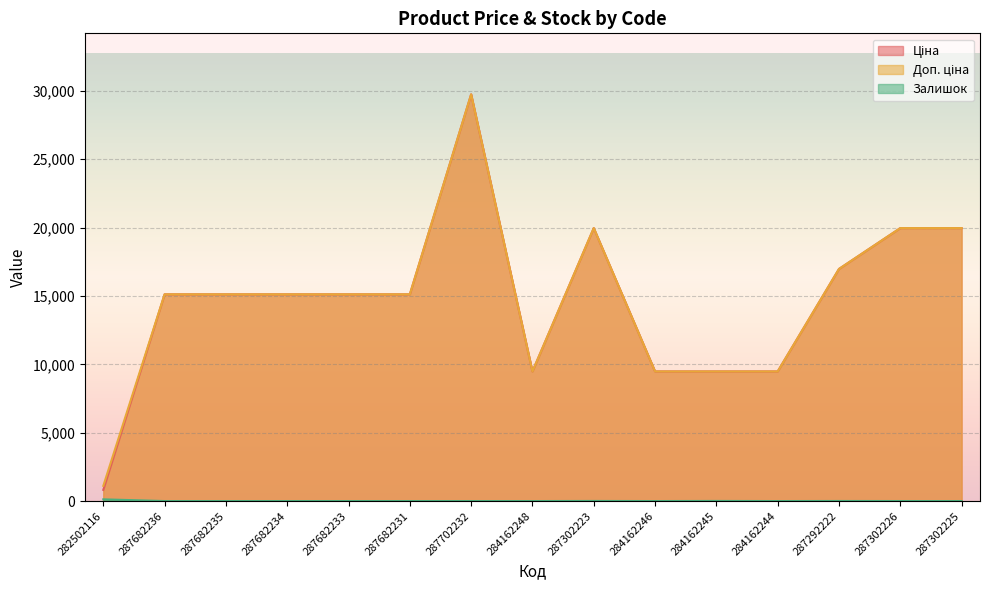

Which has a higher value, 287292222 or 287682233?

287292222